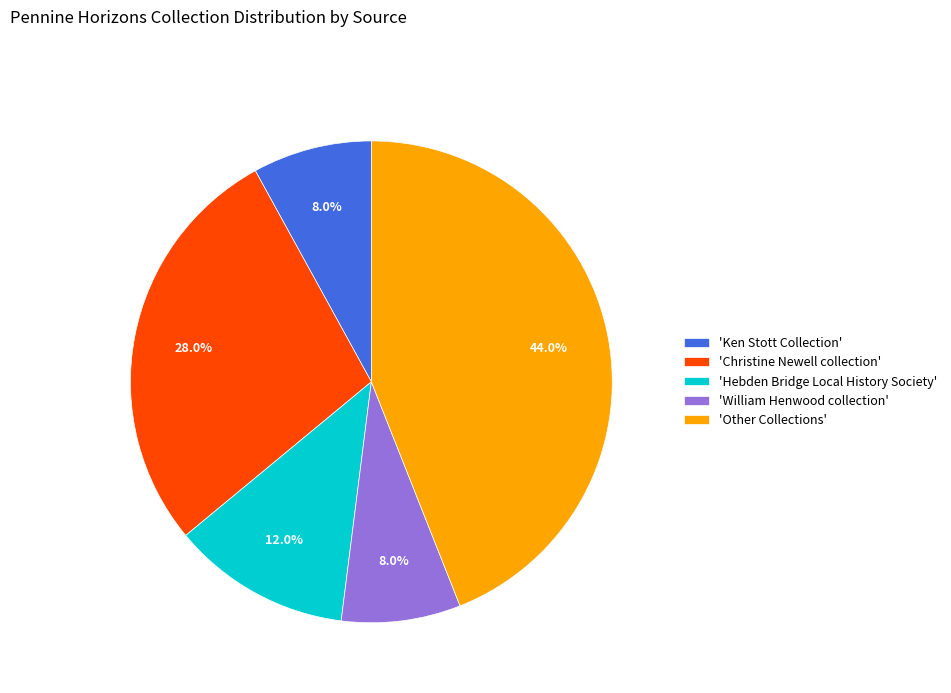

Count the number of slices in the pie.

5